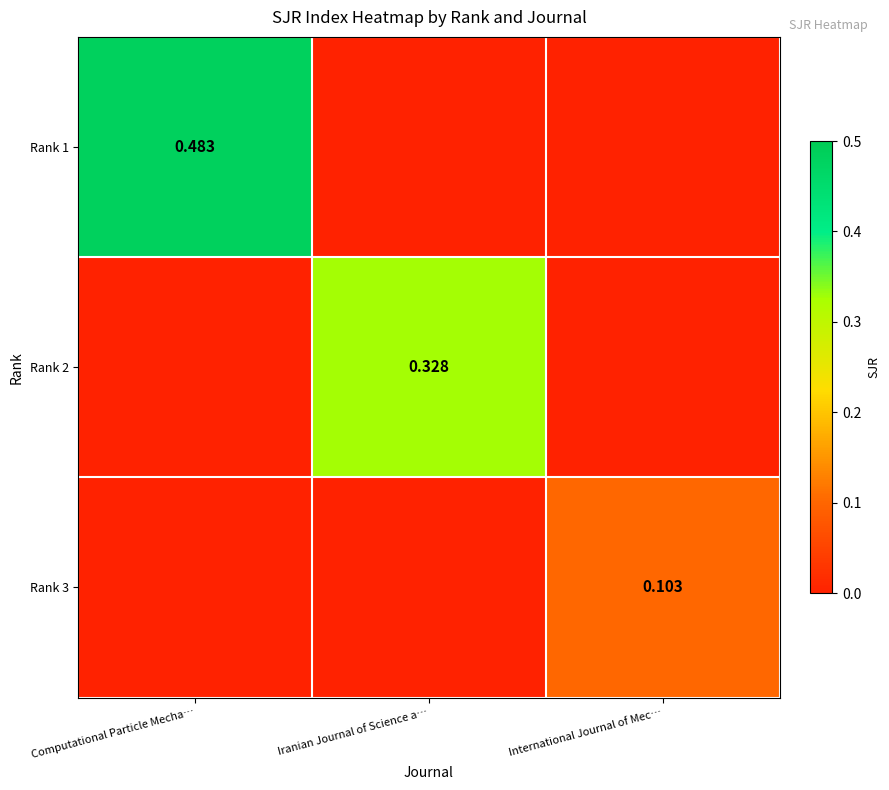

How many Rank 2 values are between 0 and 1?

3